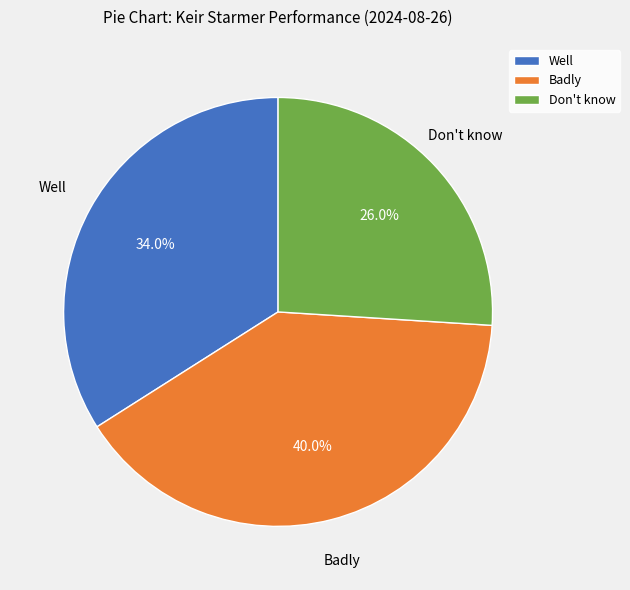

Which category has the biggest portion of the pie?

Badly